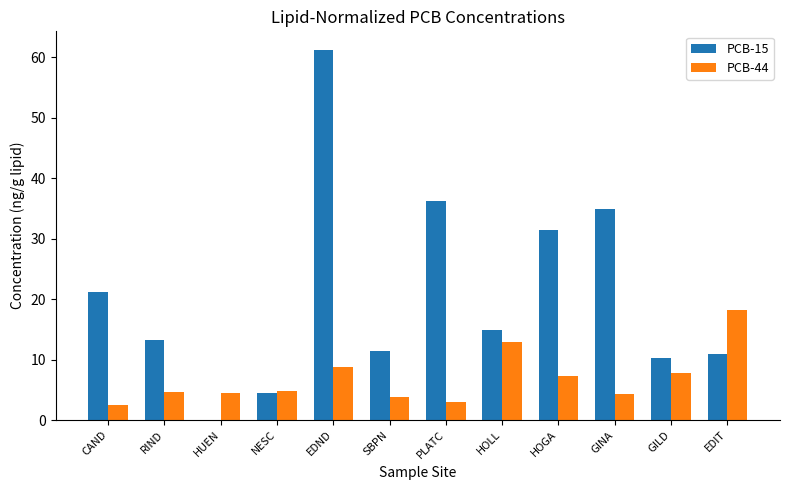

Is it true that PCB-15 equals 17.3 at PLATC?

False